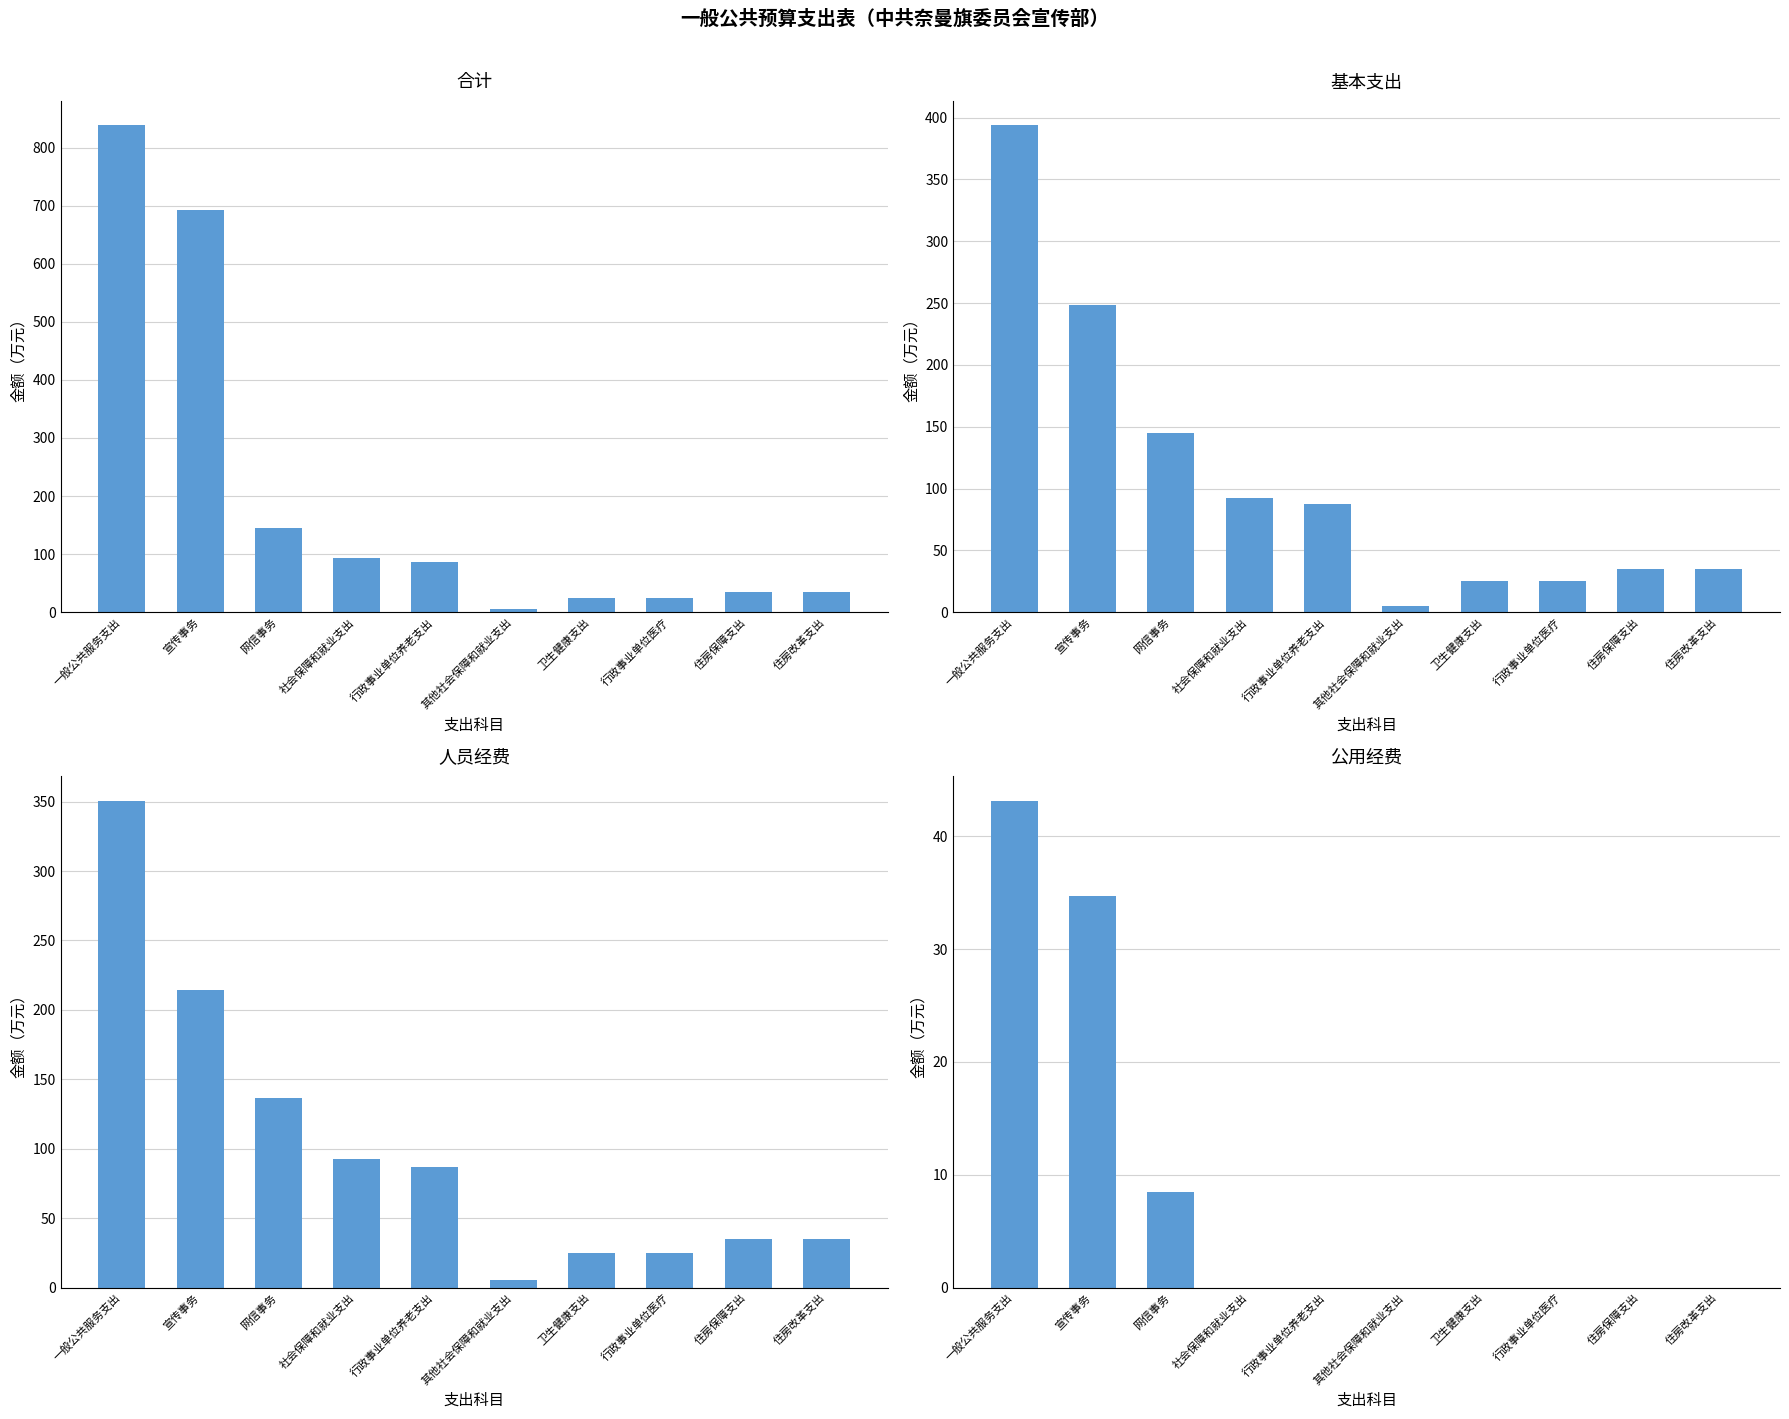

How many positive values does the 公用经费 series have?

3